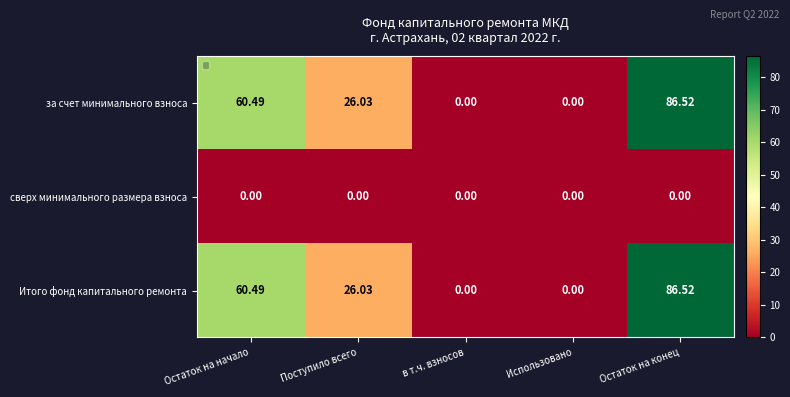

Between Остаток на конец and в т.ч. взносов, which is larger?

Остаток на конец